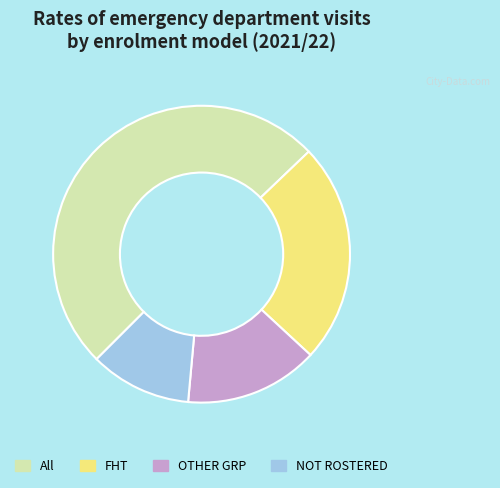

Is it true that OTHER GRP is 15% of the pie?

True